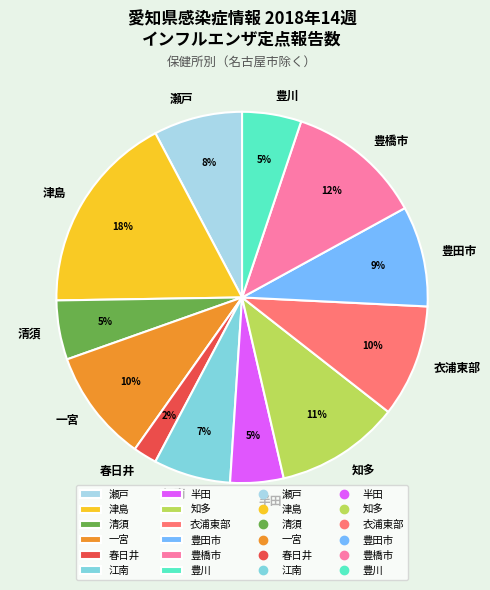

Do 知多 and 一宮 together represent more than half of the pie?

No